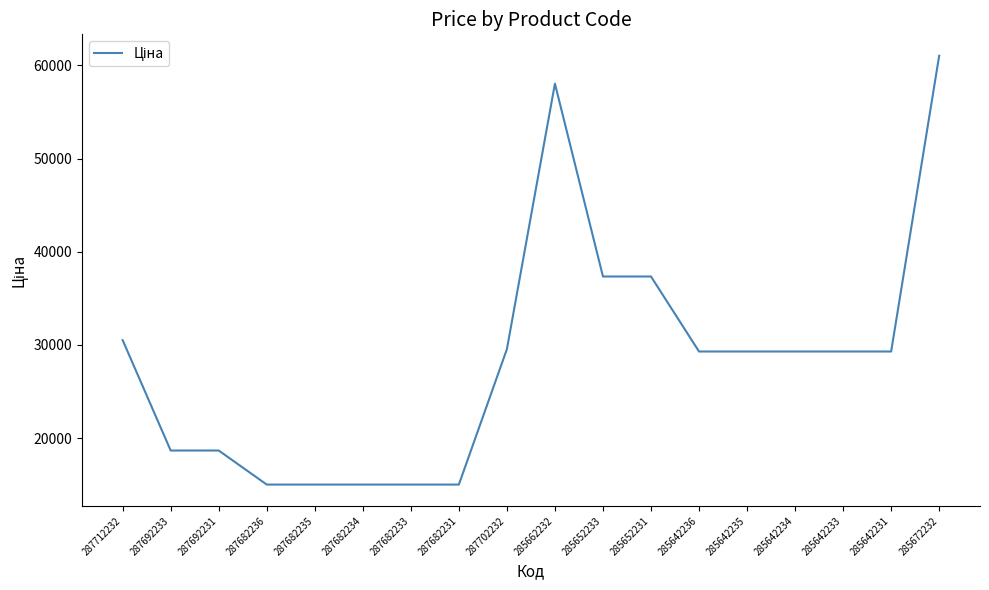

Which has a higher value, 285652231 or 287682235?

285652231